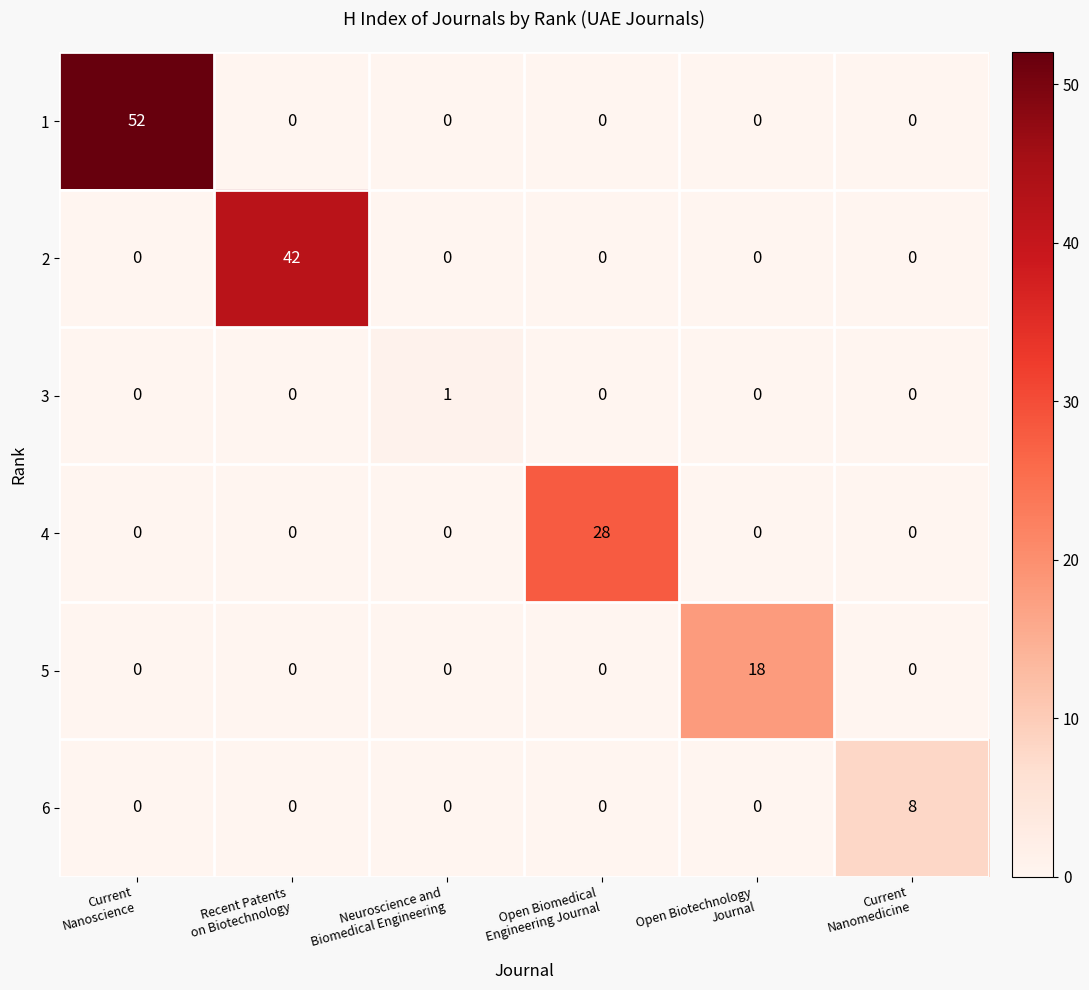

What is the highest value of the 5 series?

18